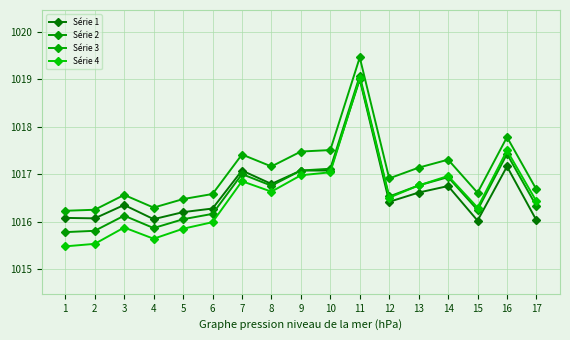

What is the difference between the maximum and minimum values in the Série 4 series?

3.5